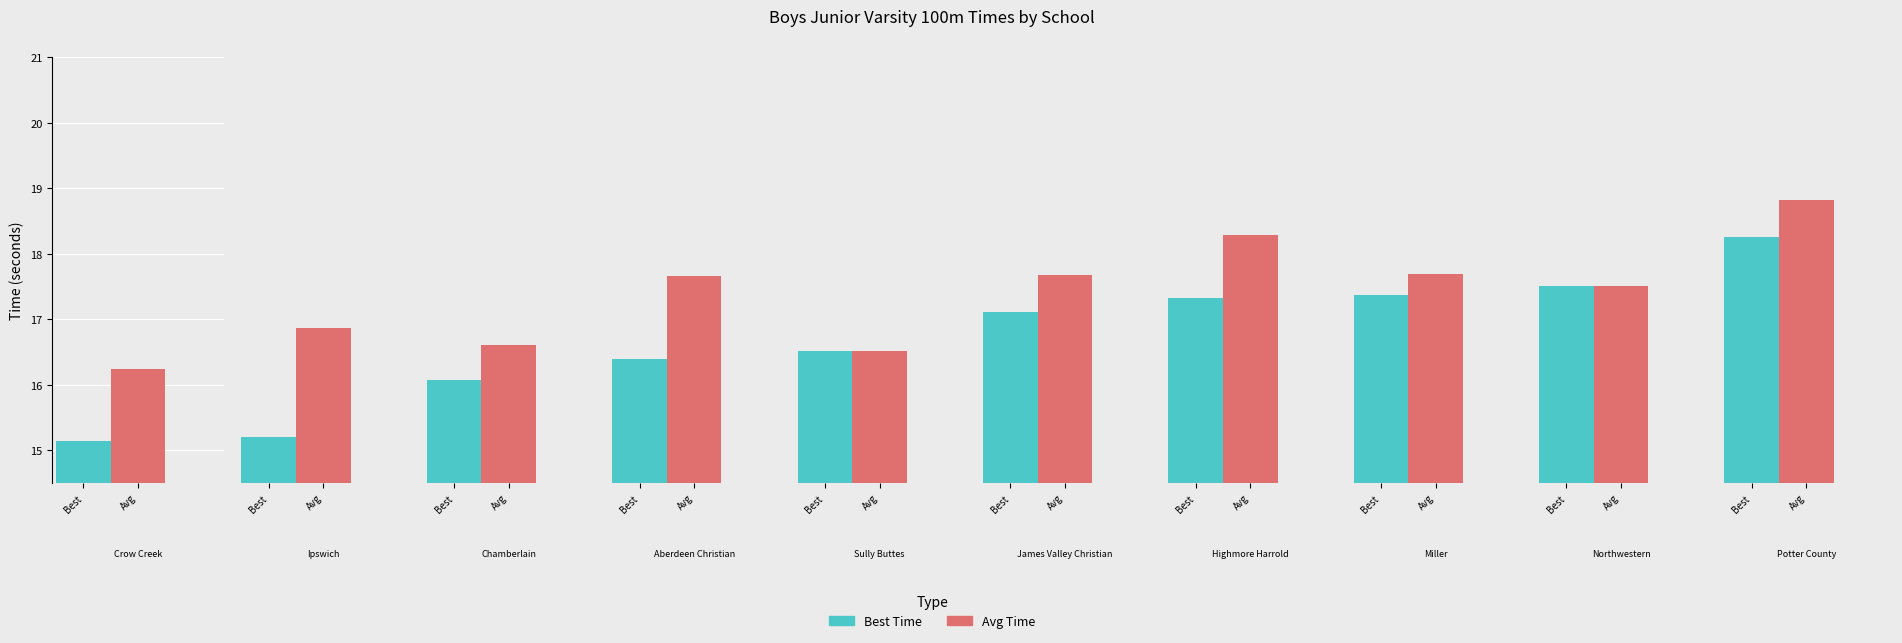

Reading right to left, list all the values displayed in this chart.

Best Time: 18.3	17.5	17.4	17.3	17.1	16.5	16.4	16.1	15.2	15.1
Avg Time: 18.8	17.5	17.7	18.3	17.7	16.5	17.7	16.6	16.9	16.2